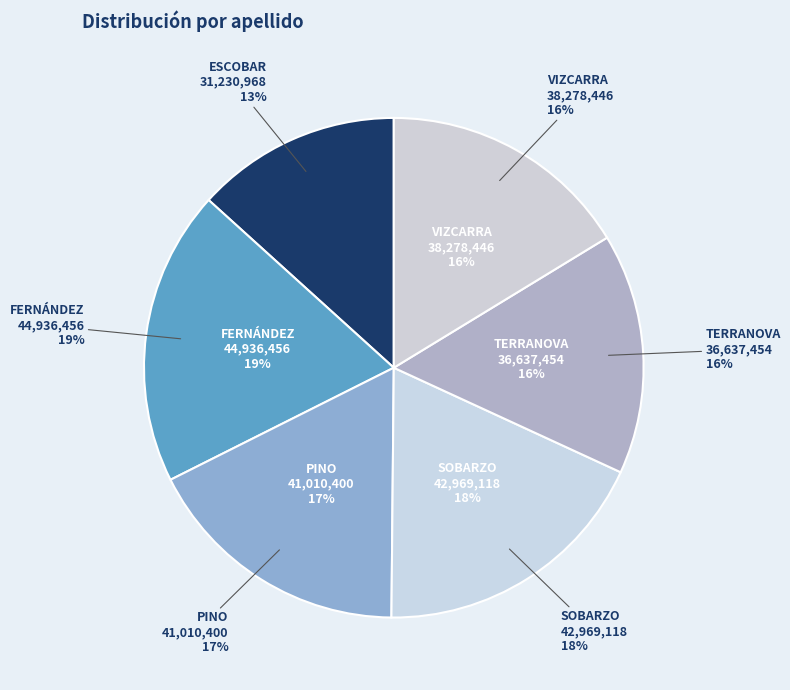

What is the change in value from ESCOBAR to FERNÁNDEZ?

+13705488